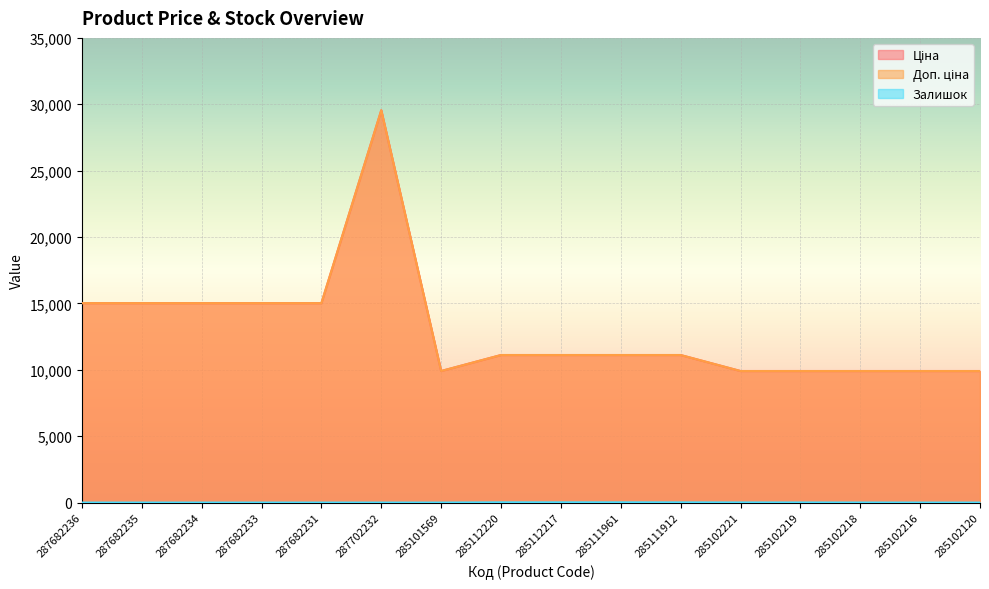

Which series has the largest total across all categories?

Ціна